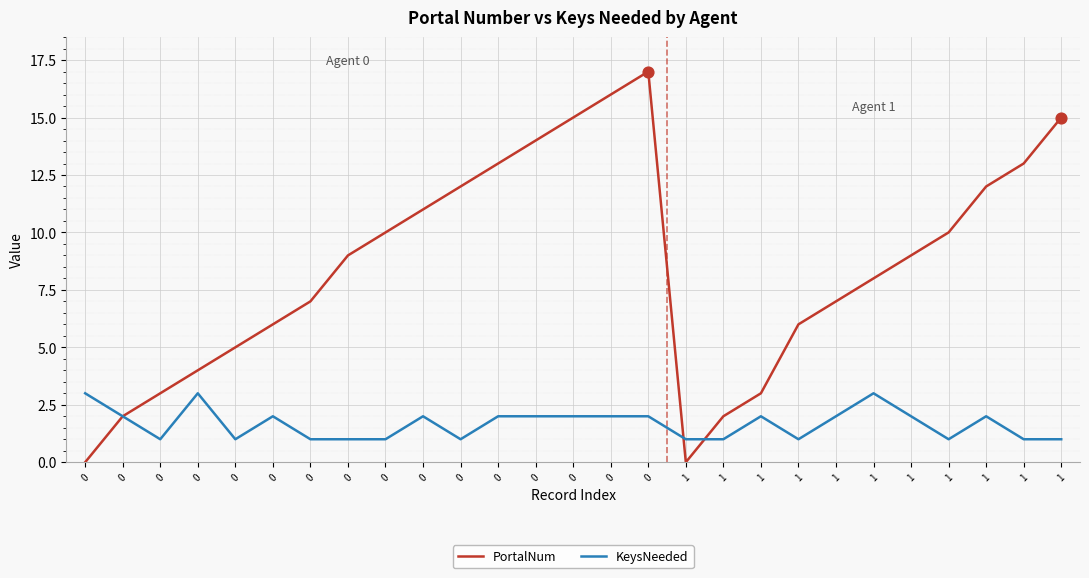

Does the chart have visible grid lines?

Yes